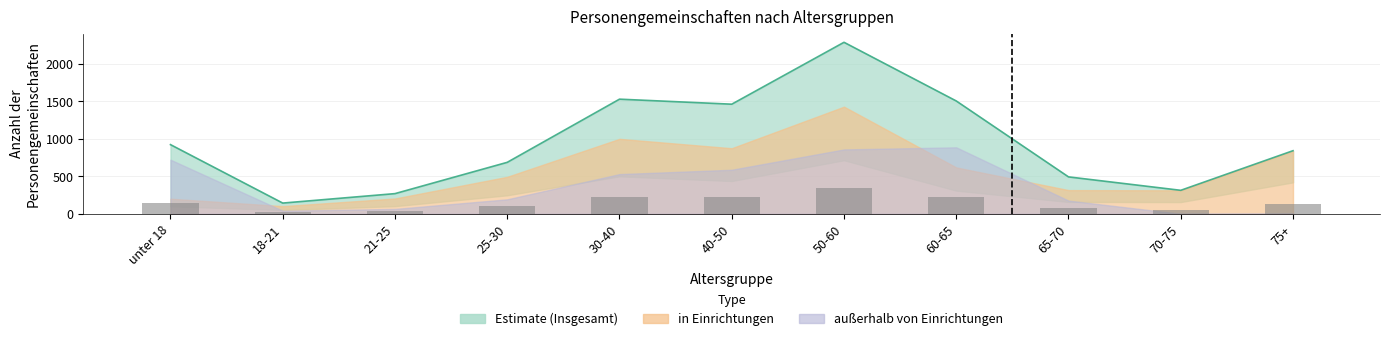

Which category has the lowest value in the Insgesamt series?

18-21